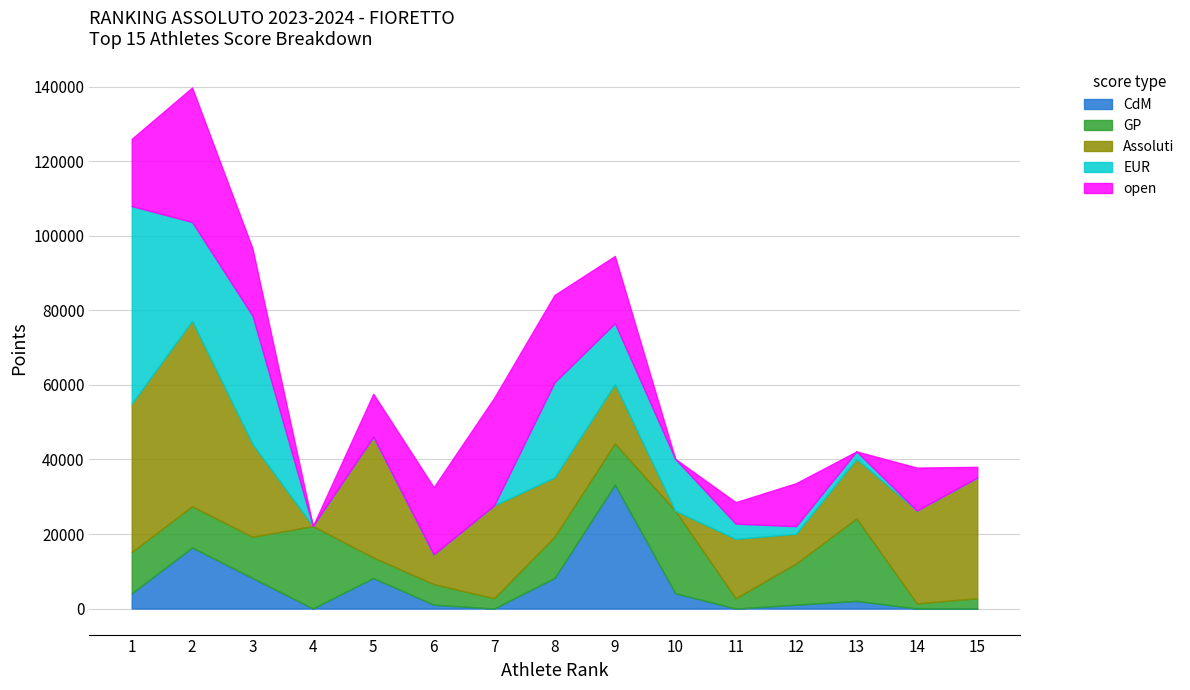

What is the difference between the Assoluti values at 2 and 15?

17430.0